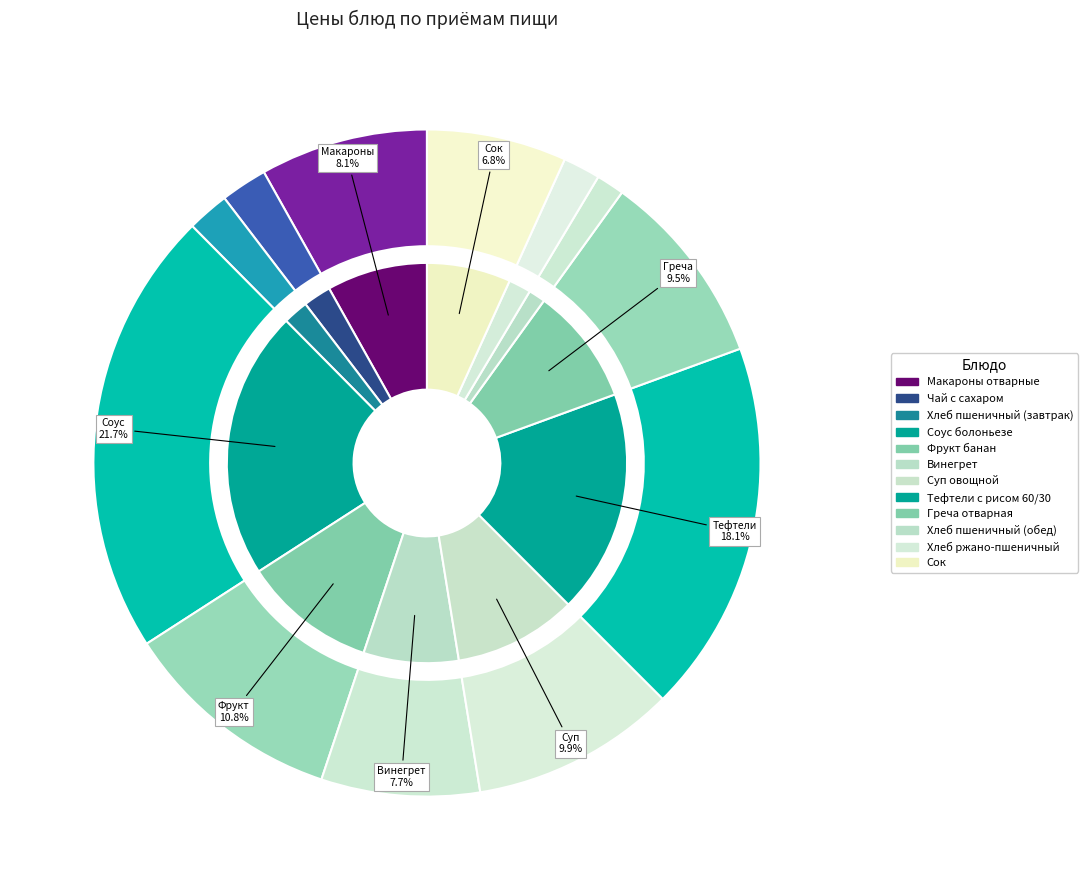

Is there a majority slice in this chart?

No